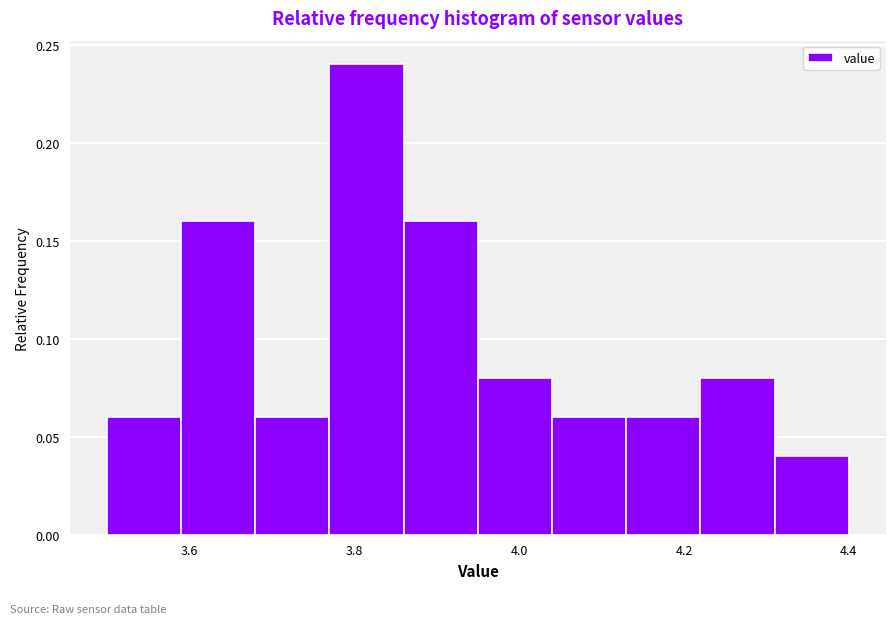

Reading left to right, transcribe this chart: for each bar, give the range it covers on the x-axis and its height. Neither the bar edges nor the heights are printed on the chart, so give them approximately, as read against the axes.

3.50 to 3.59: 0.06
3.59 to 3.68: 0.16
3.68 to 3.77: 0.06
3.77 to 3.86: 0.24
3.86 to 3.95: 0.16
3.95 to 4.04: 0.08
4.04 to 4.13: 0.06
4.13 to 4.22: 0.06
4.22 to 4.31: 0.08
4.31 to 4.40: 0.04